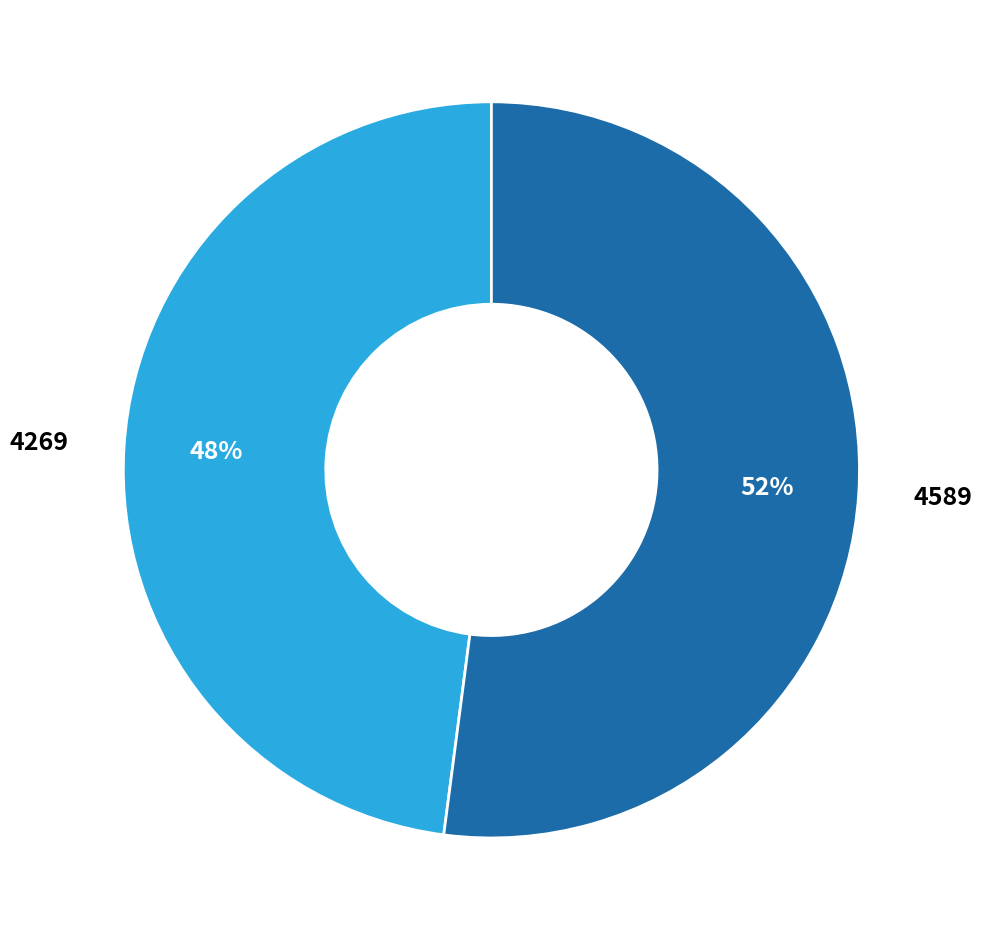

Does any single category account for the majority?

Yes